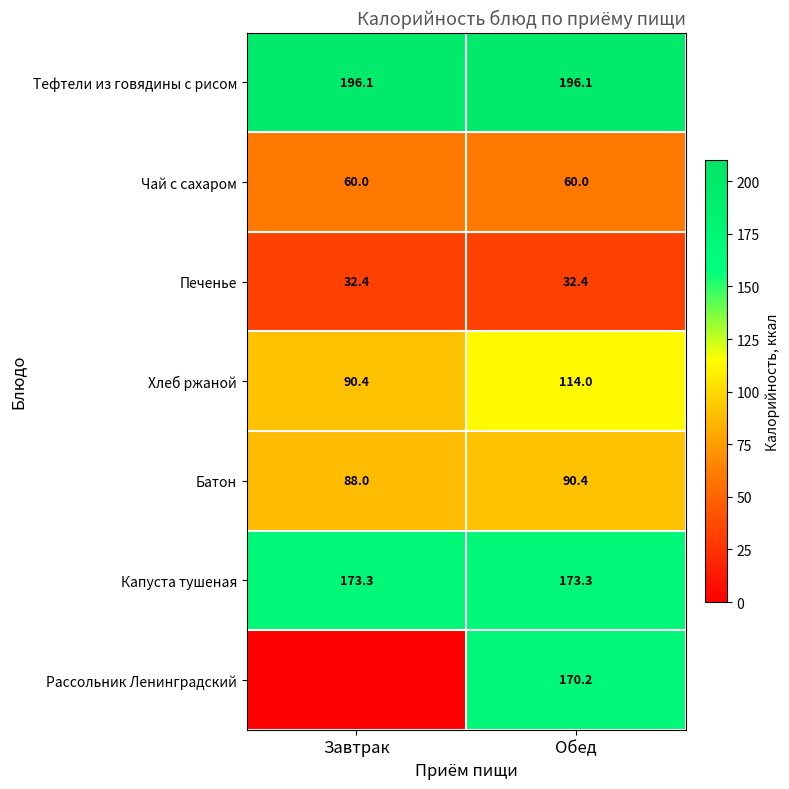

At which category is the sum across all series the highest?

Обед